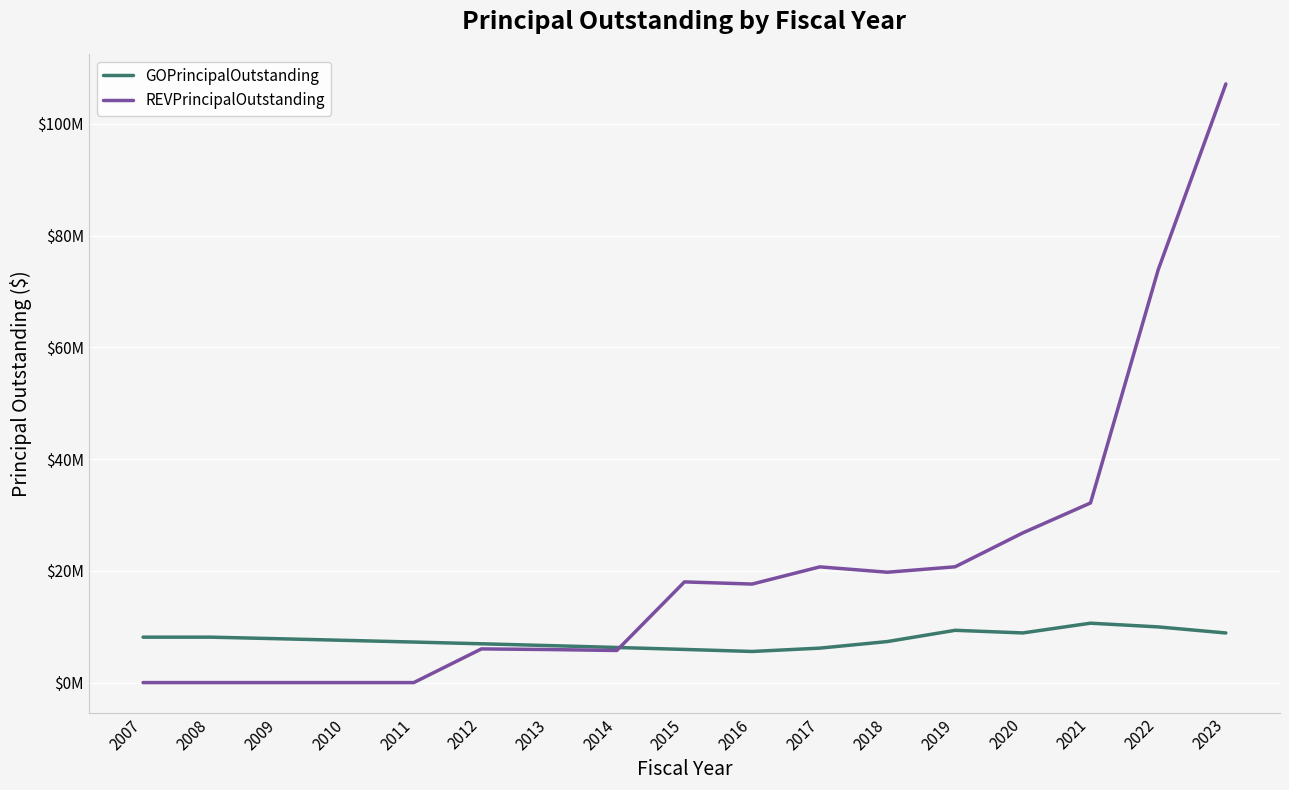

What are all the series names shown in the legend?

GOPrincipalOutstanding, REVPrincipalOutstanding